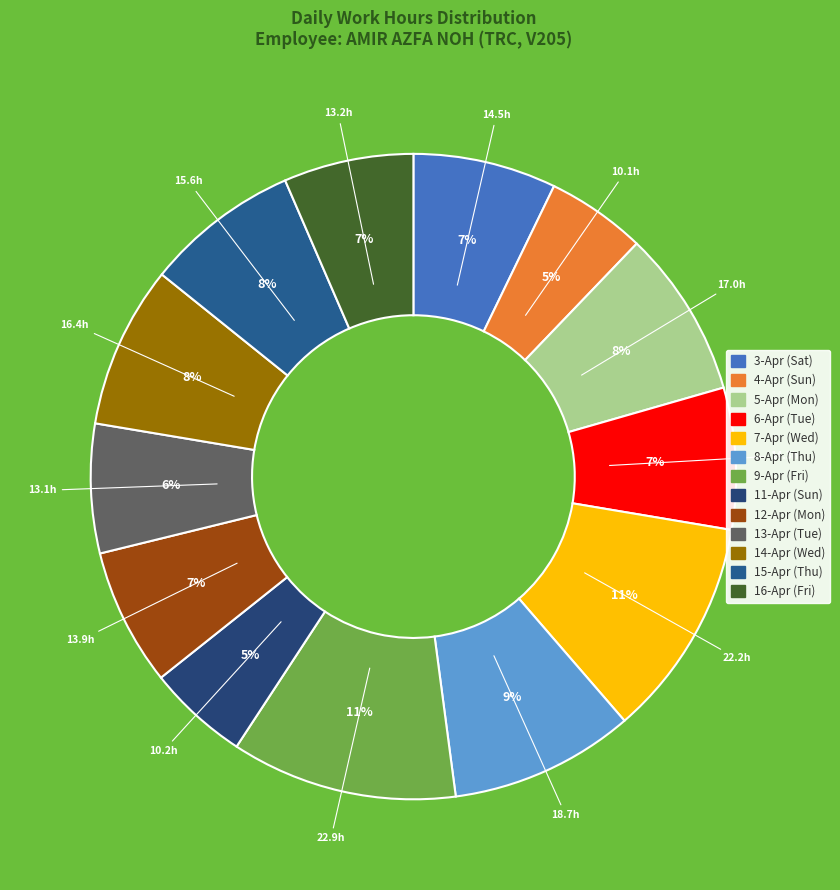

Count the number of slices in the pie.

13